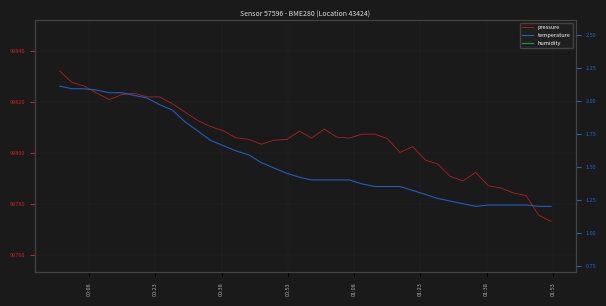

What are all the series names shown in the legend?

pressure, temperature, humidity